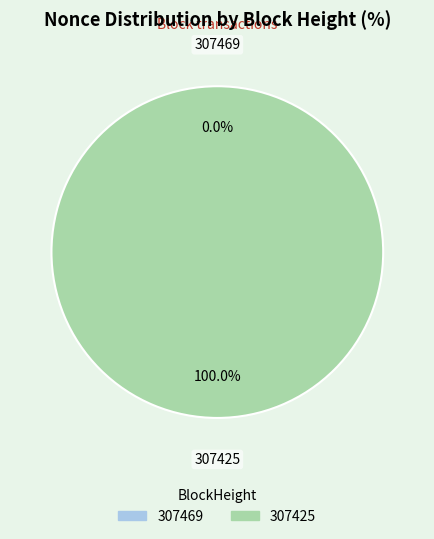

Count the number of slices in the pie.

2